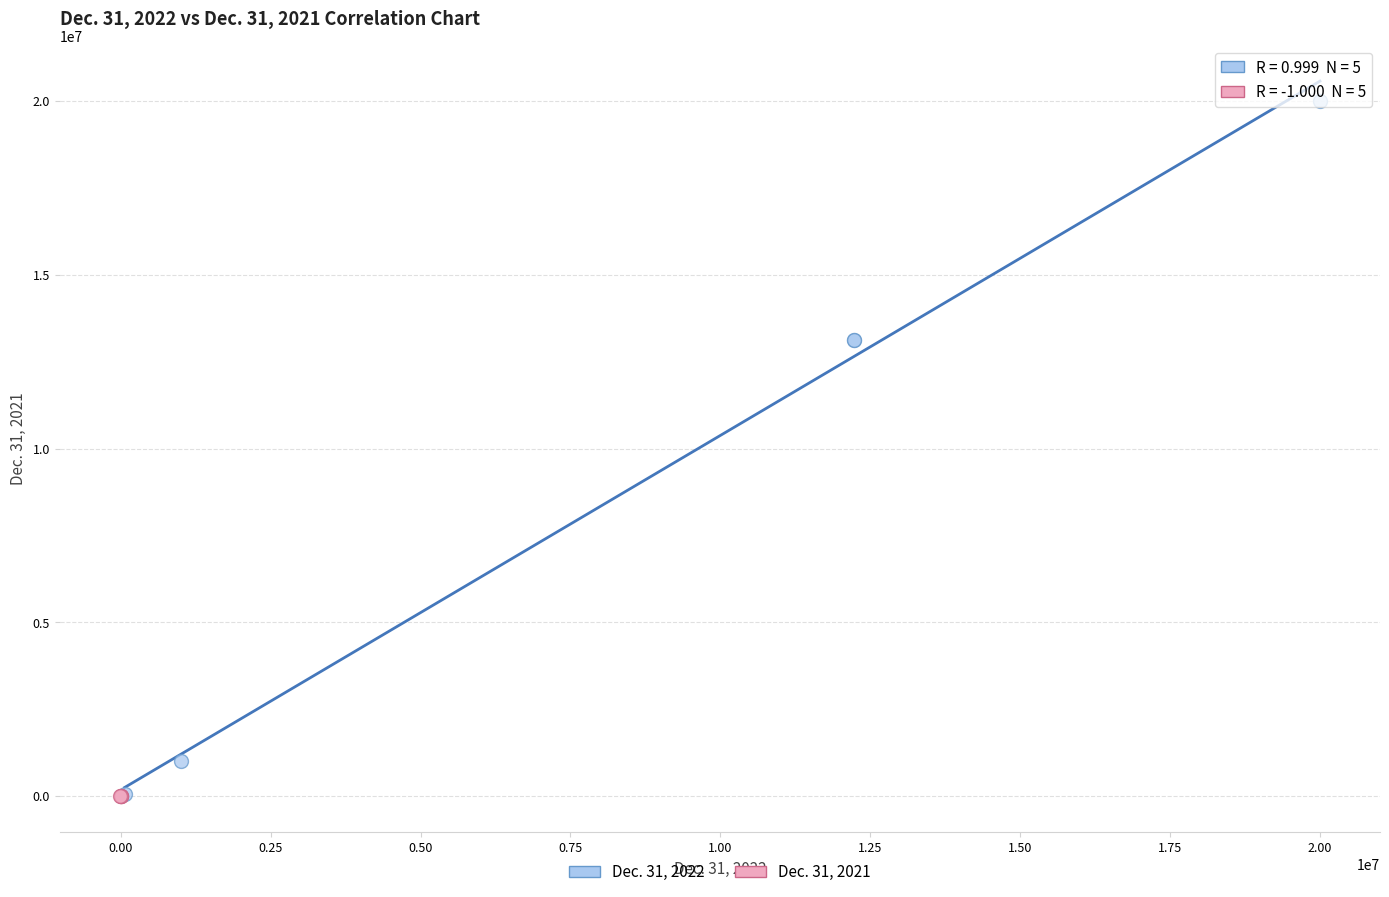

Which series reaches the maximum Y coordinate?

Dec. 31, 2022